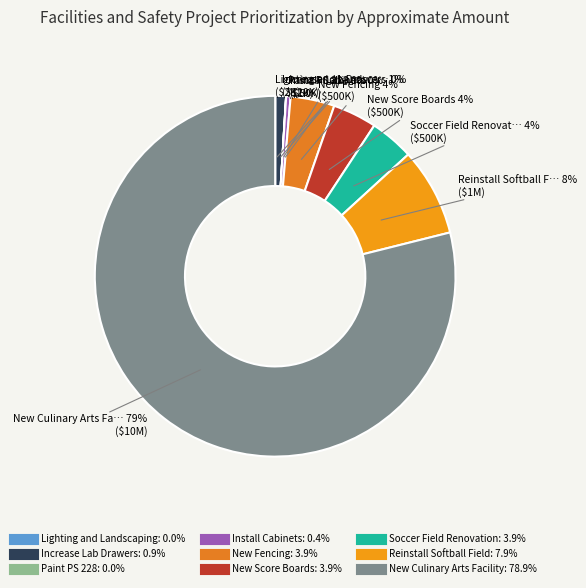

True or false: Paint PS 228 accounts for 7% of the total.

False